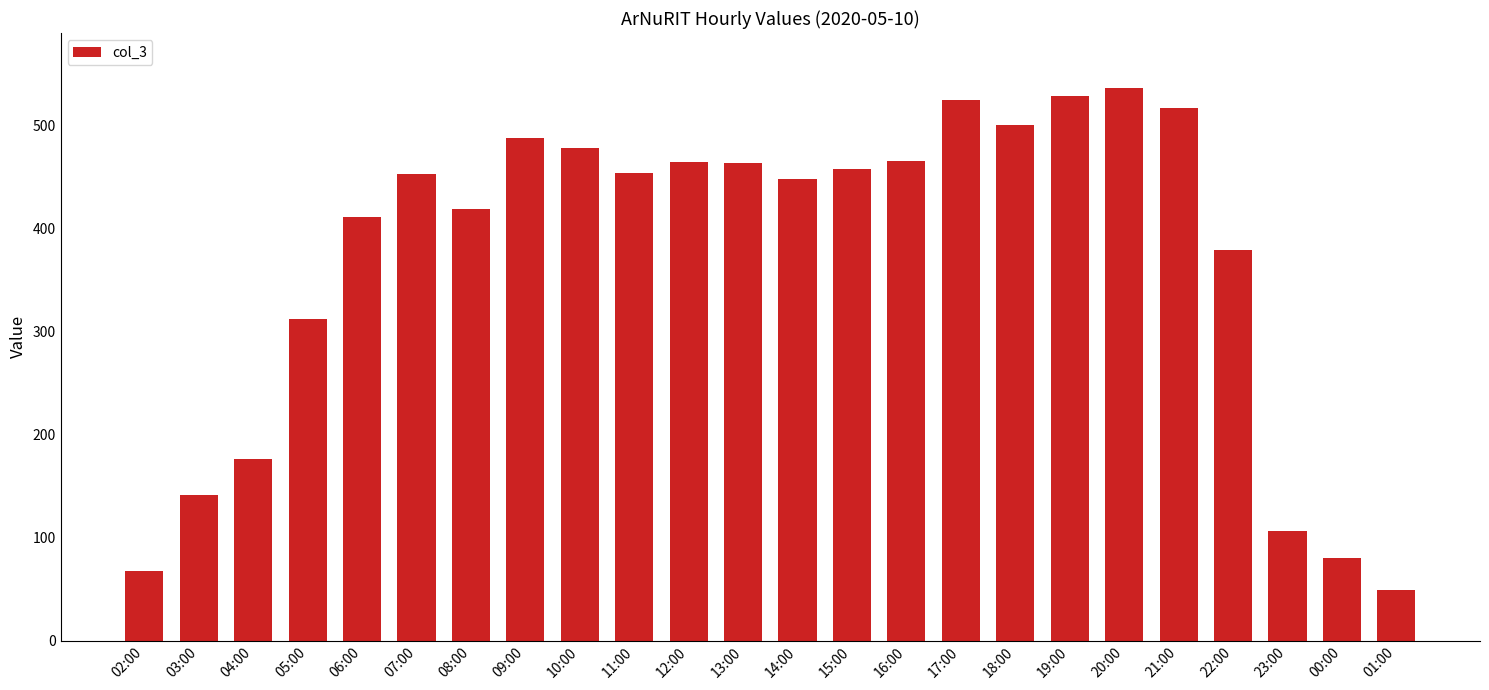

What value does the data have at 16:00?

465